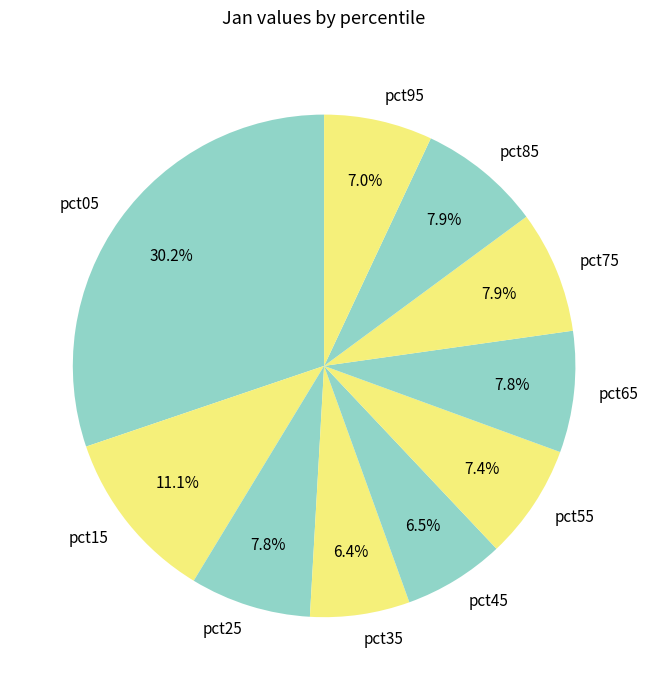

Combined, what portion of the pie is pct05 and pct75?

38.1%